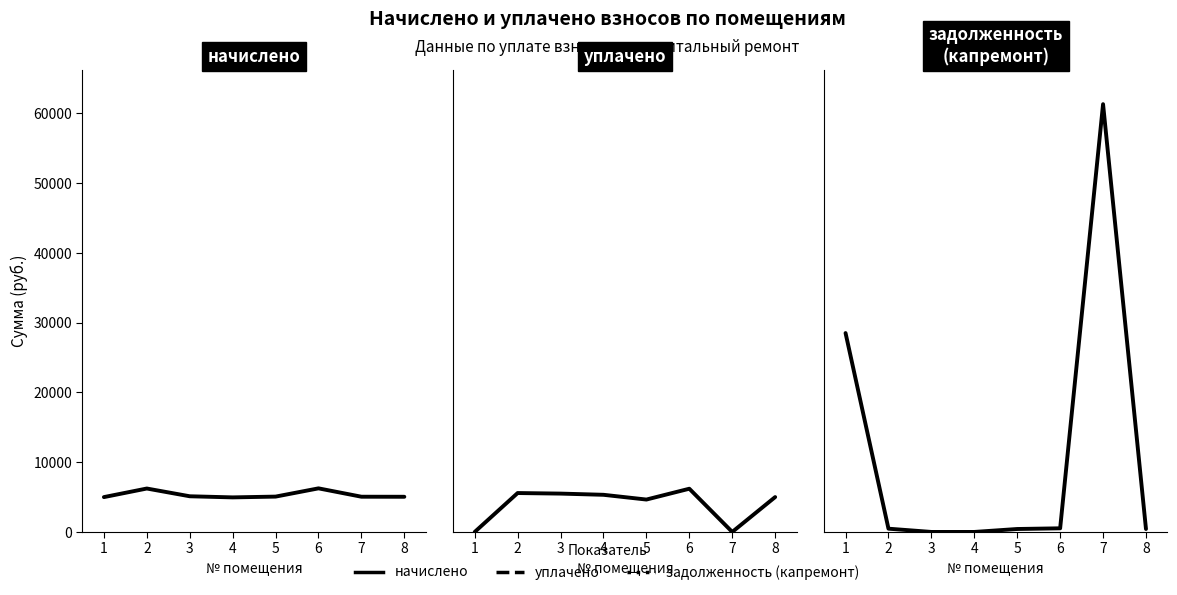

Rank the series at 4 from highest to lowest value.

уплачено, начислено, задолженность (капремонт)